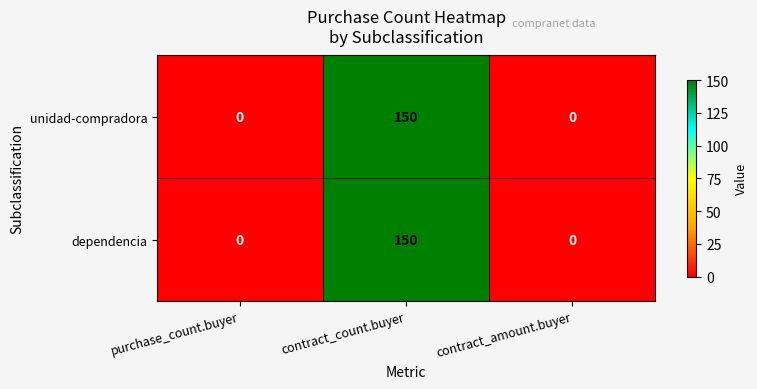

What is the difference between the maximum and minimum values in the dependencia series?

150